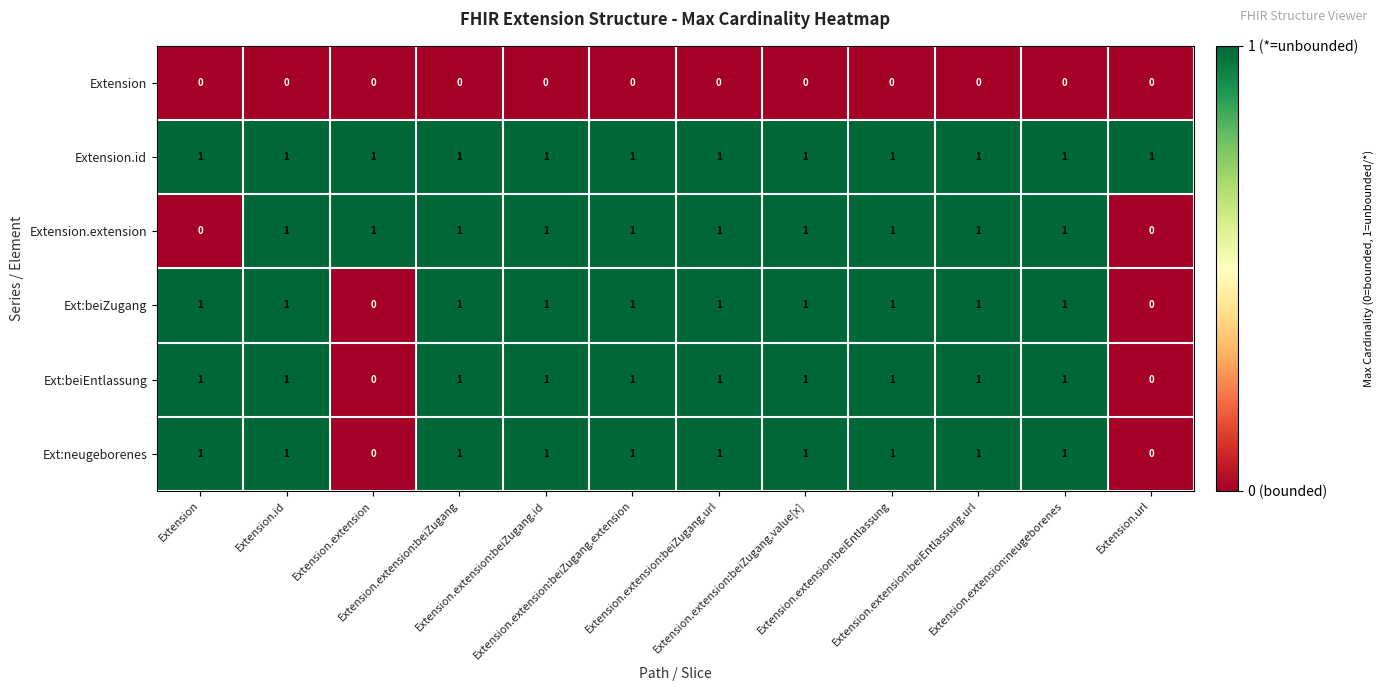

How many Ext:neugeborenes values are between 1 and 2?

10